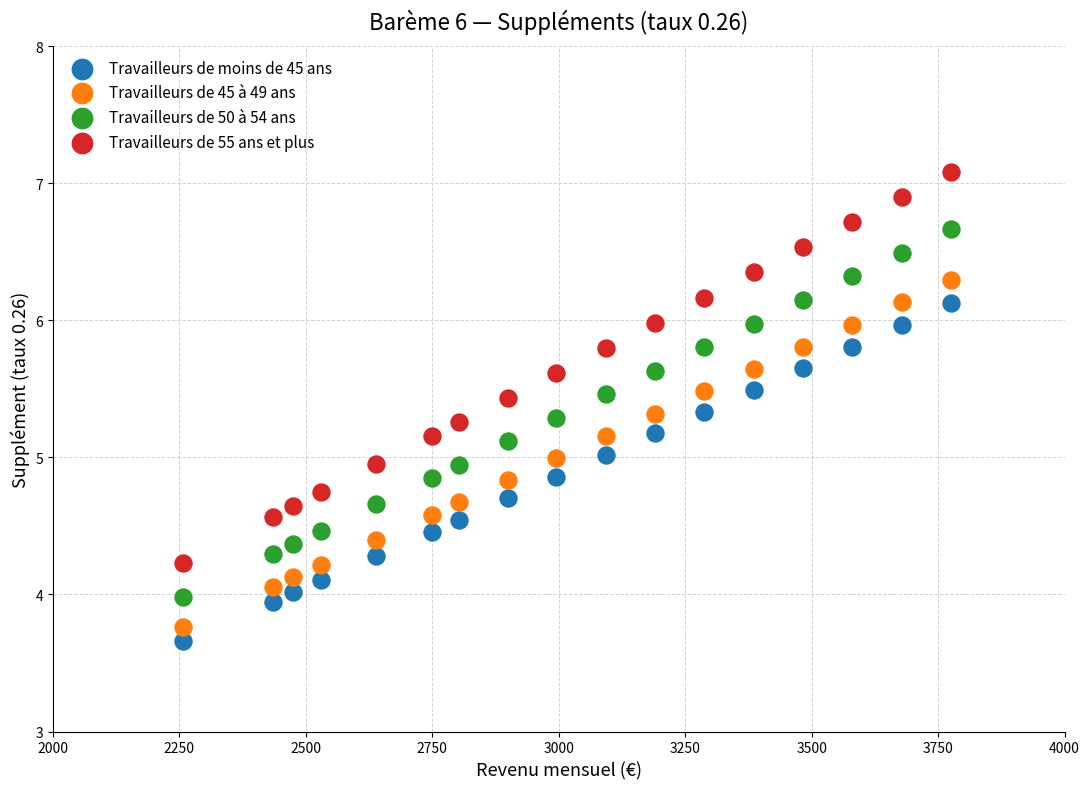

Which series reaches the maximum Y coordinate?

Travailleurs de 55 ans et plus